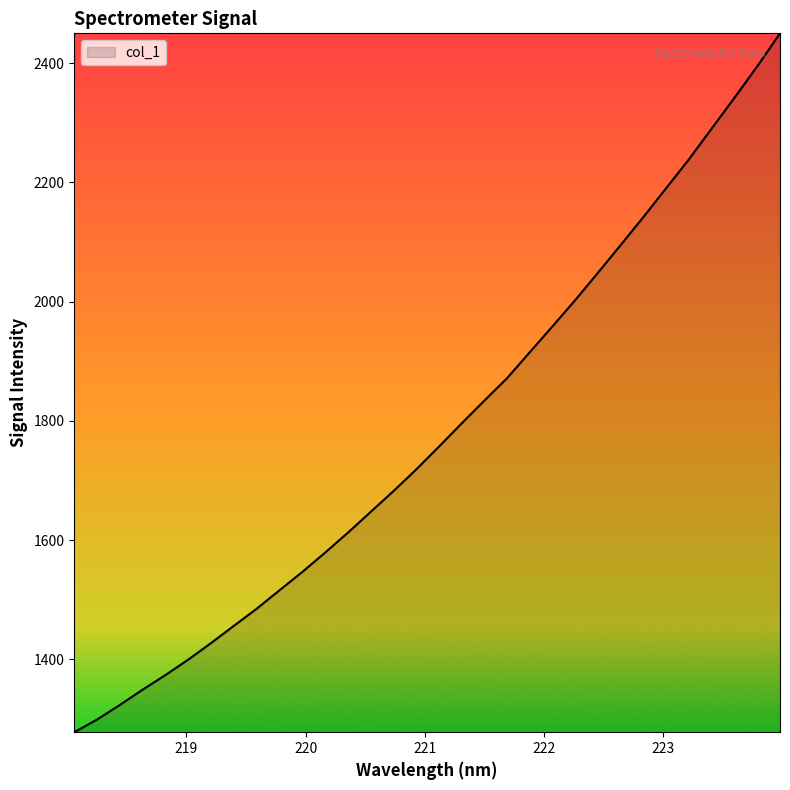

Count the number of categories in the chart.

32